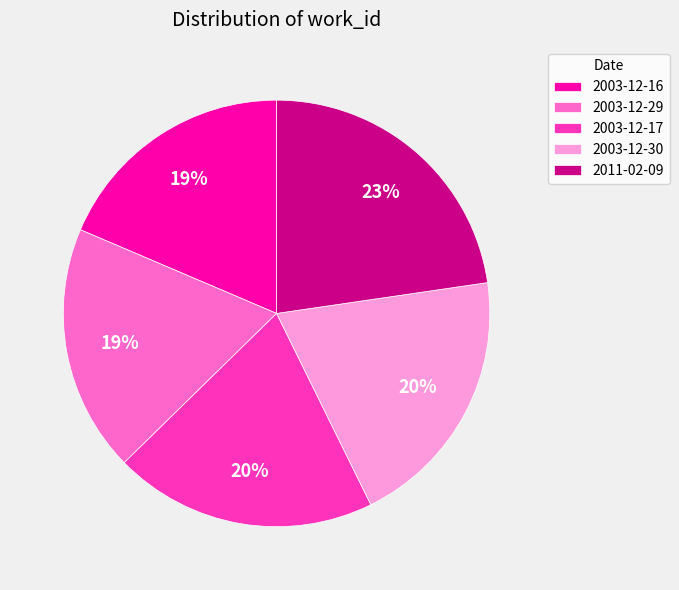

To the nearest percent, what is the average slice percentage?

20%